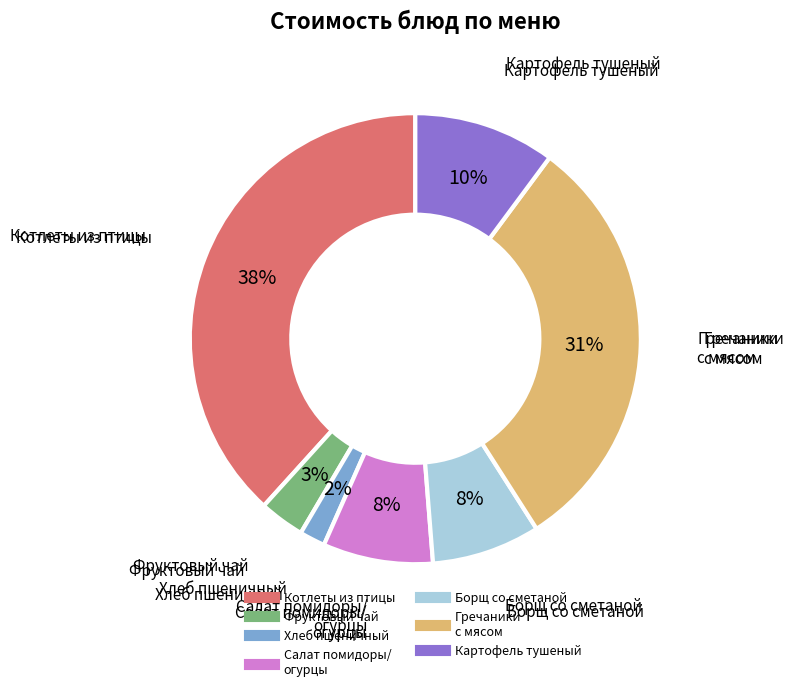

Is there a majority slice in this chart?

No